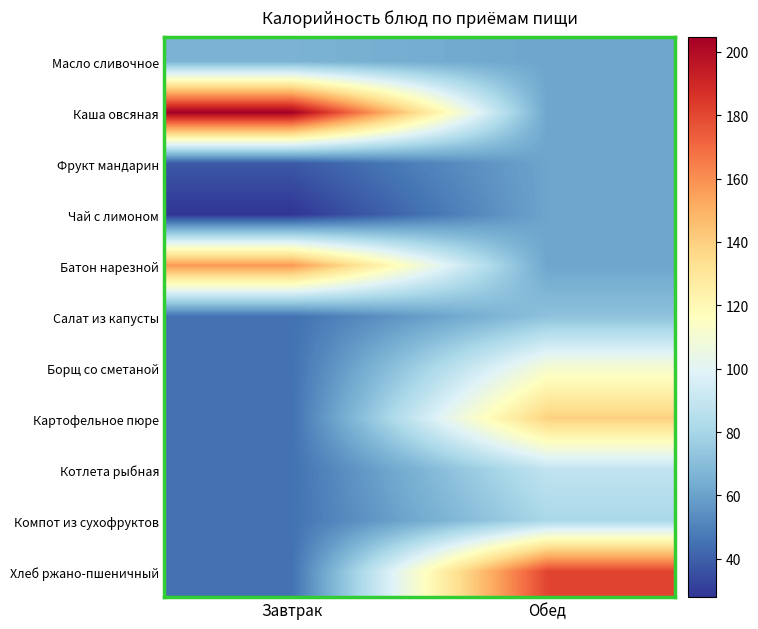

Rank the series by their maximum value, from lowest to highest.

Фрукт мандарин, Чай с лимоном, Масло сливочное, Салат из капусты, Компот из сухофруктов, Котлета рыбная, Борщ со сметаной, Картофельное пюре, Батон нарезной, Хлеб ржано-пшеничный, Каша овсяная